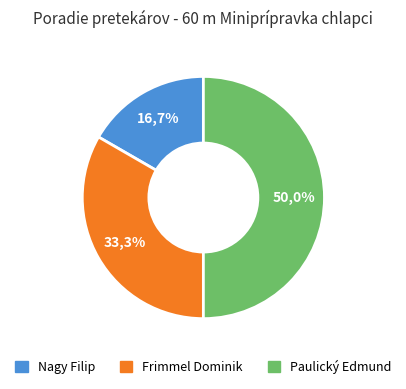

Which category has the smallest portion of the pie?

Nagy Filip